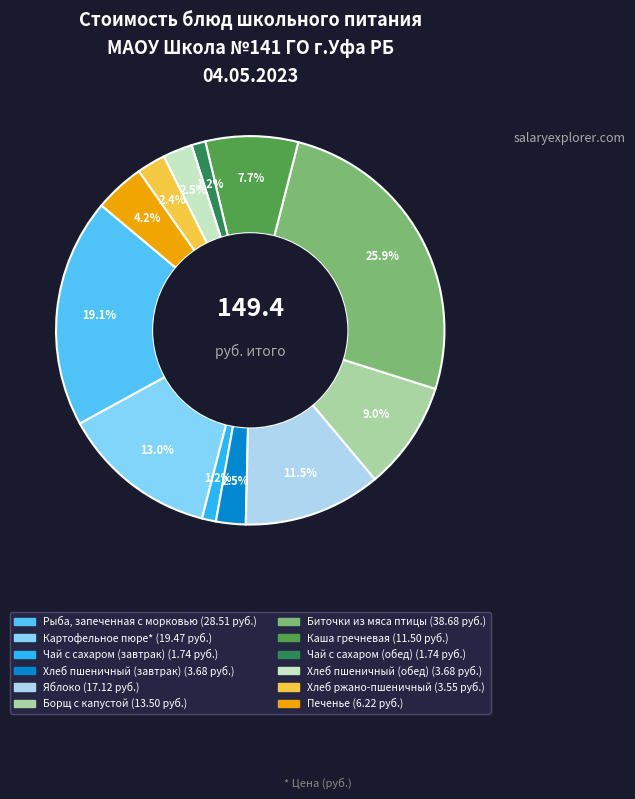

Approximately how many times larger is the value at Хлеб пшеничный (обед) compared to Чай с сахаром (обед)?

2.1